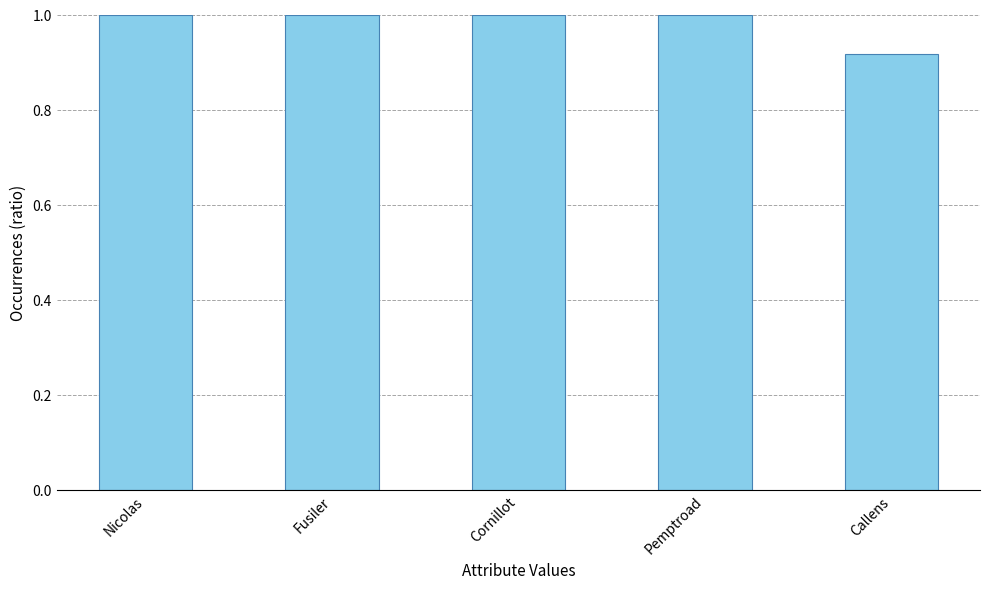

What is the average value?

1.0